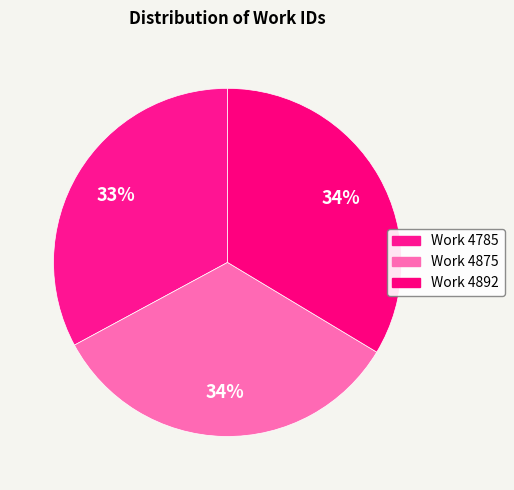

How many slices are in this pie chart?

3